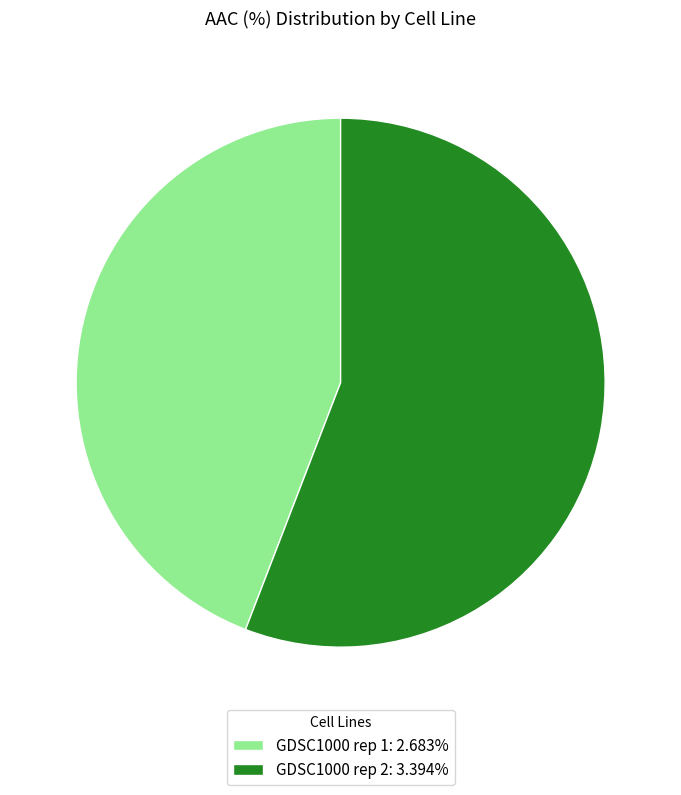

Rank the categories by value from highest to lowest.

GDSC1000 rep 2, GDSC1000 rep 1